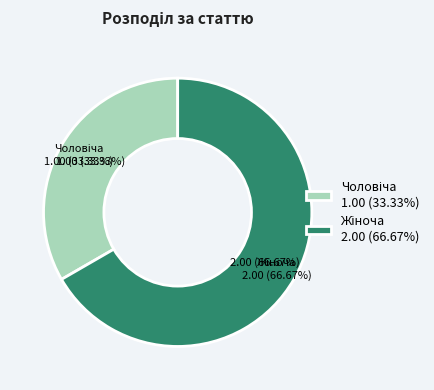

Combined, do Жіноча and Чоловіча account for over 50%?

Yes